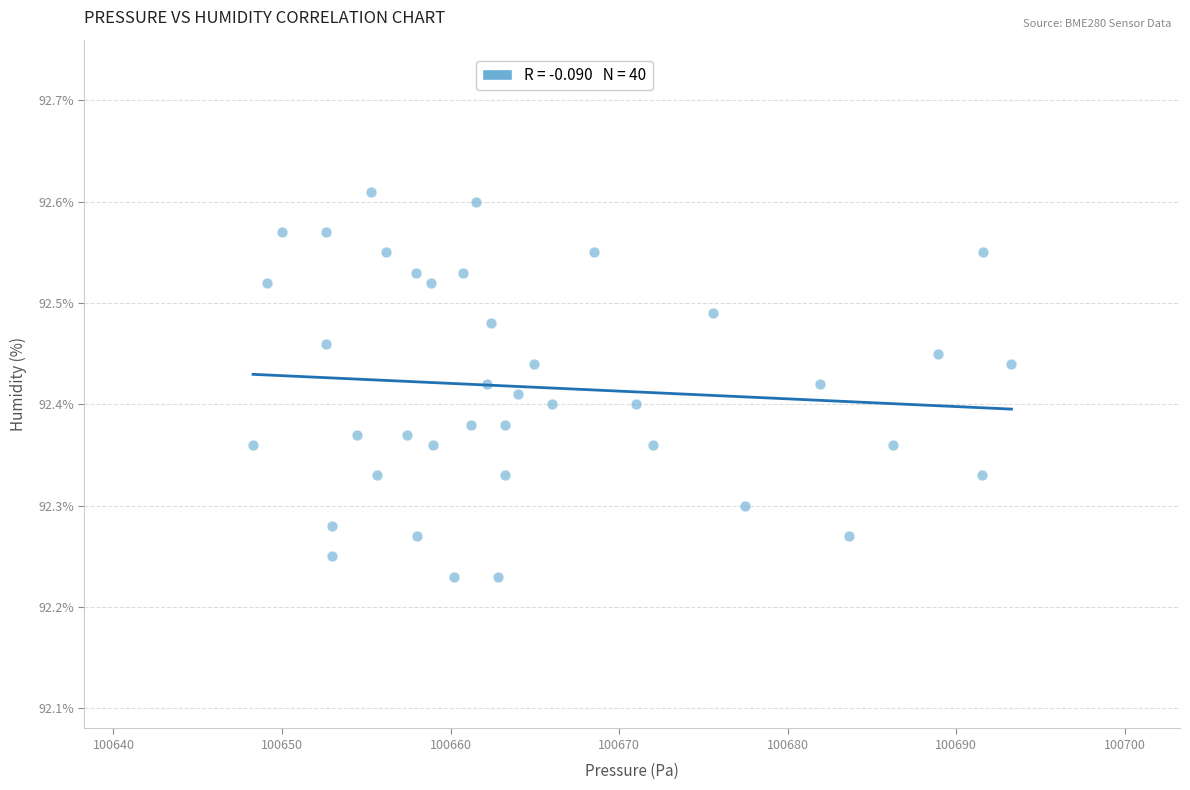

What is the range of Y values (max minus min)?

0.4